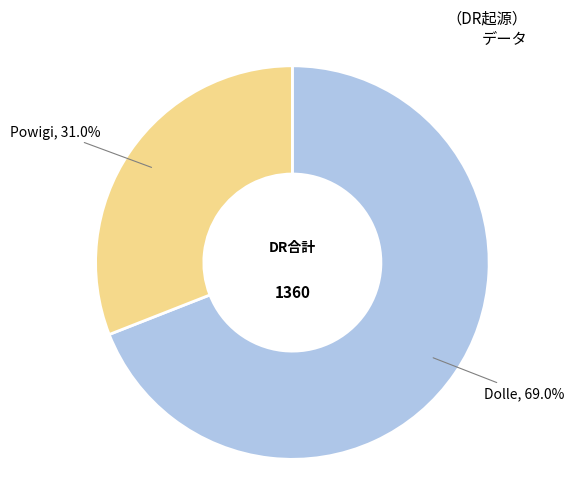

Count the number of slices in the pie.

2